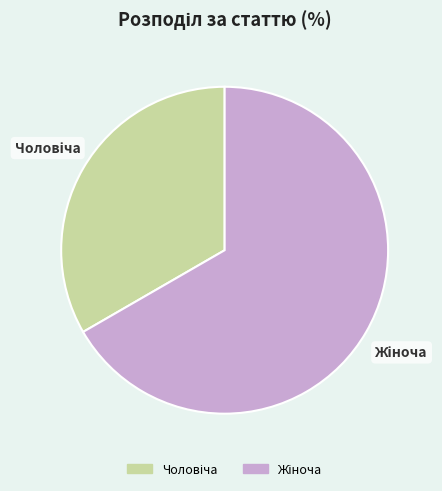

Is there a majority slice in this chart?

Yes